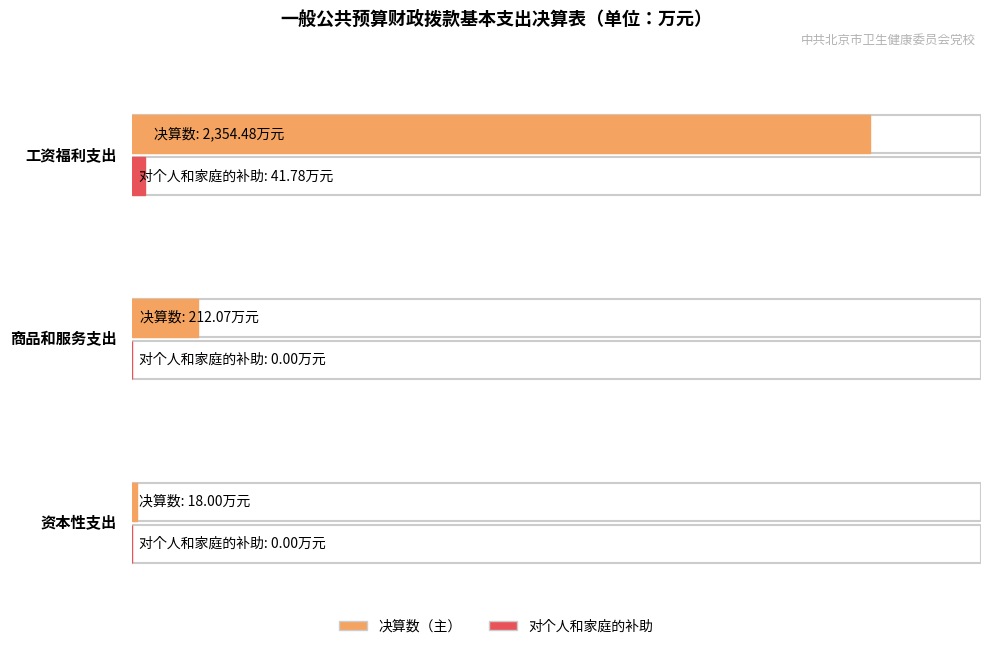

What is the label of the 2nd bar from the right?

商品和服务支出